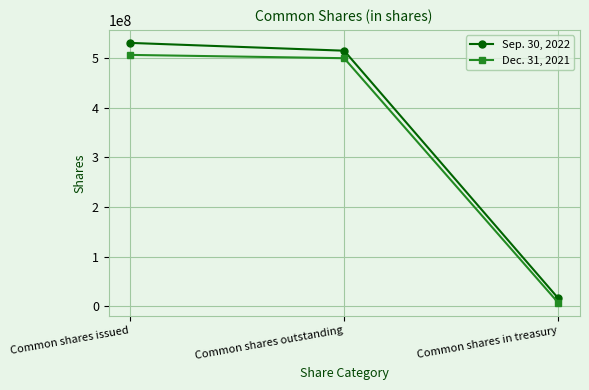

Which series has the widest spread of values?

Sep. 30, 2022